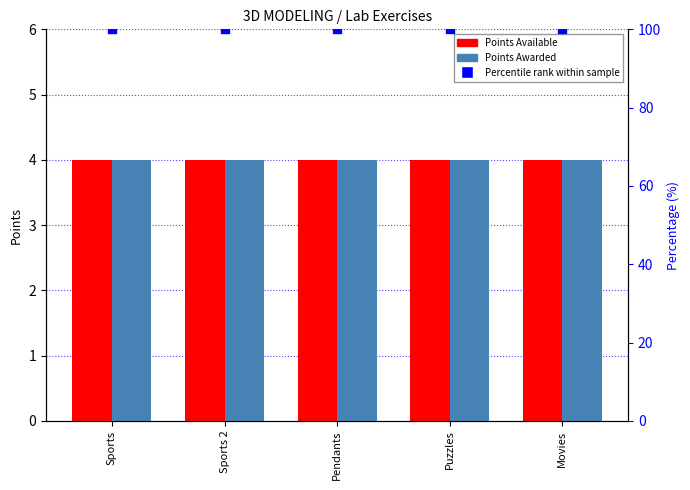

Which series has the largest total across all categories?

Percentile rank within sample